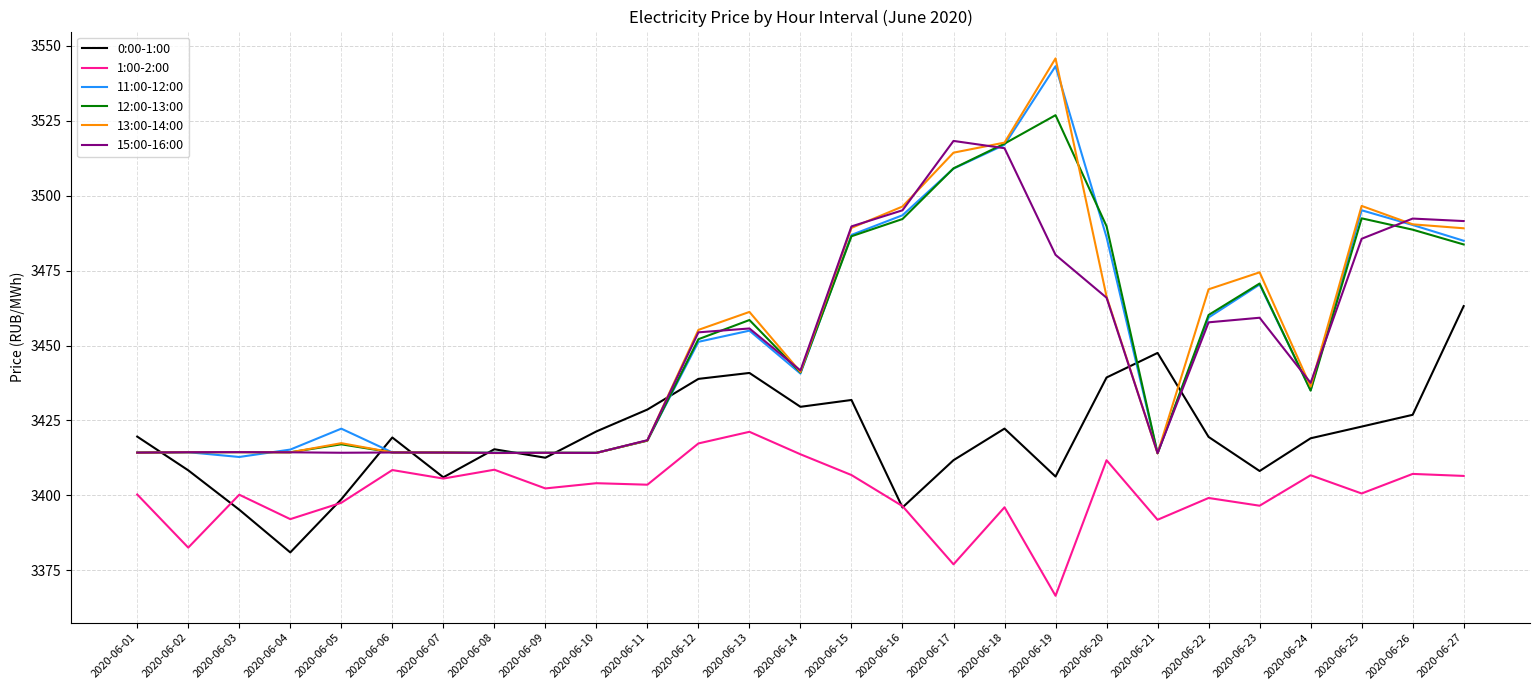

What is the difference between the maximum and minimum values in the 13:00-14:00 series?

131.8